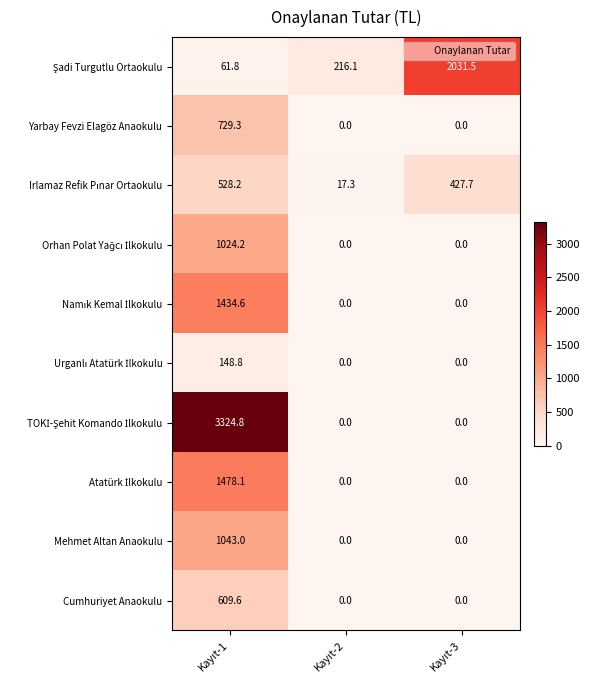

What is the average value of the Cumhuriyet Anaokulu series?

203.2